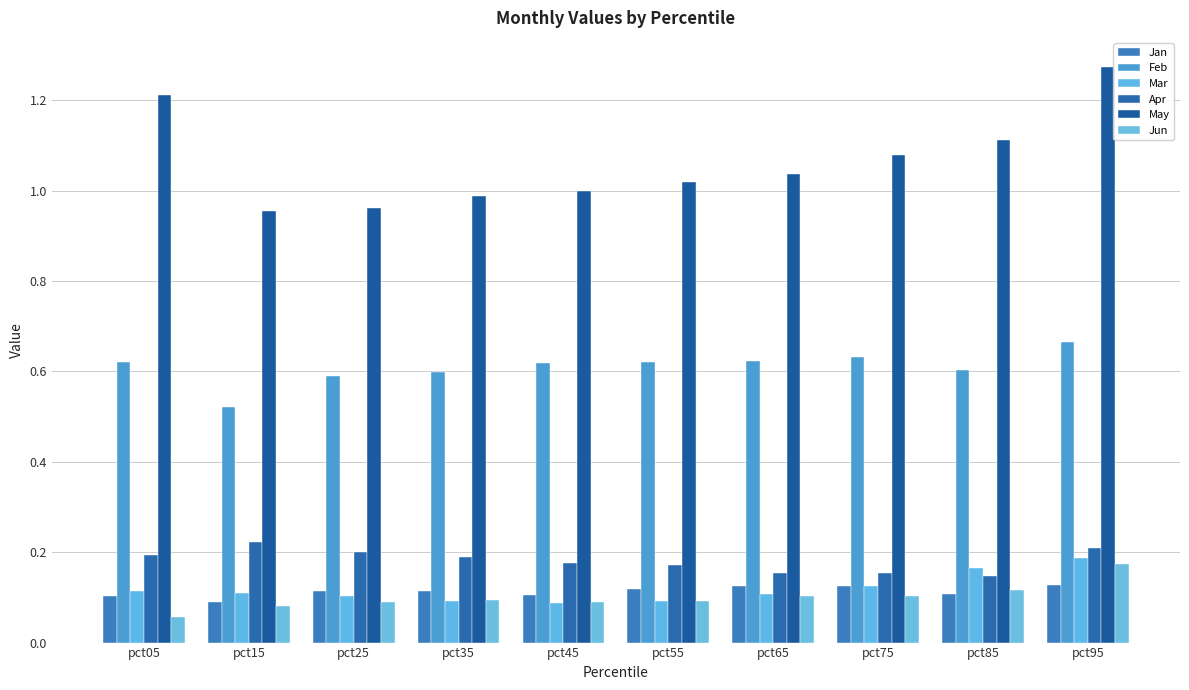

Which series has the largest total across all categories?

May